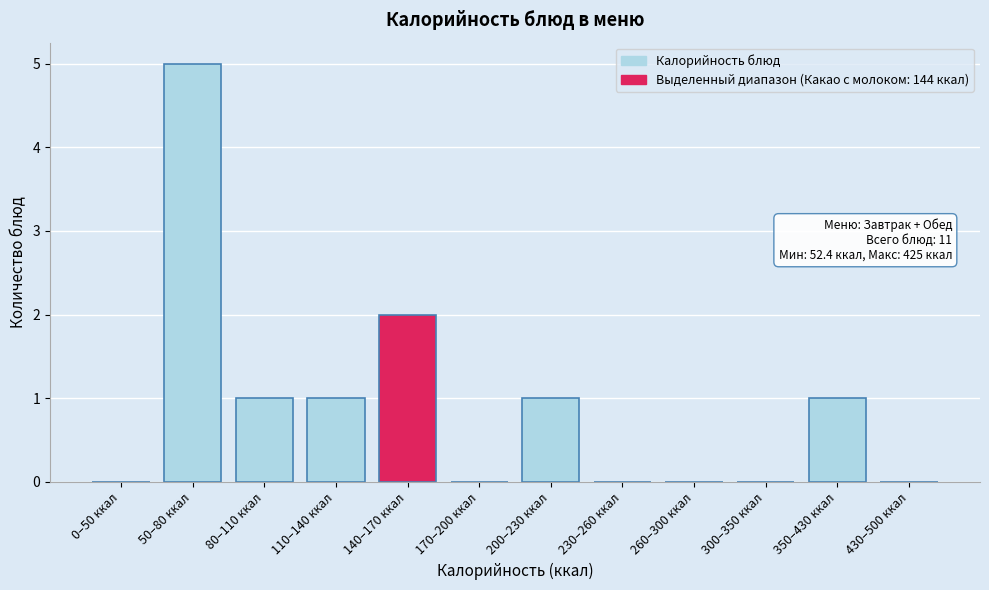

Reading left to right, extract all data points from this chart.

0–50 ккал=0	50–80 ккал=5	80–110 ккал=1	110–140 ккал=1	140–170 ккал=2	170–200 ккал=0	200–230 ккал=1	230–260 ккал=0	260–300 ккал=0	300–350 ккал=0	350–430 ккал=1	430–500 ккал=0